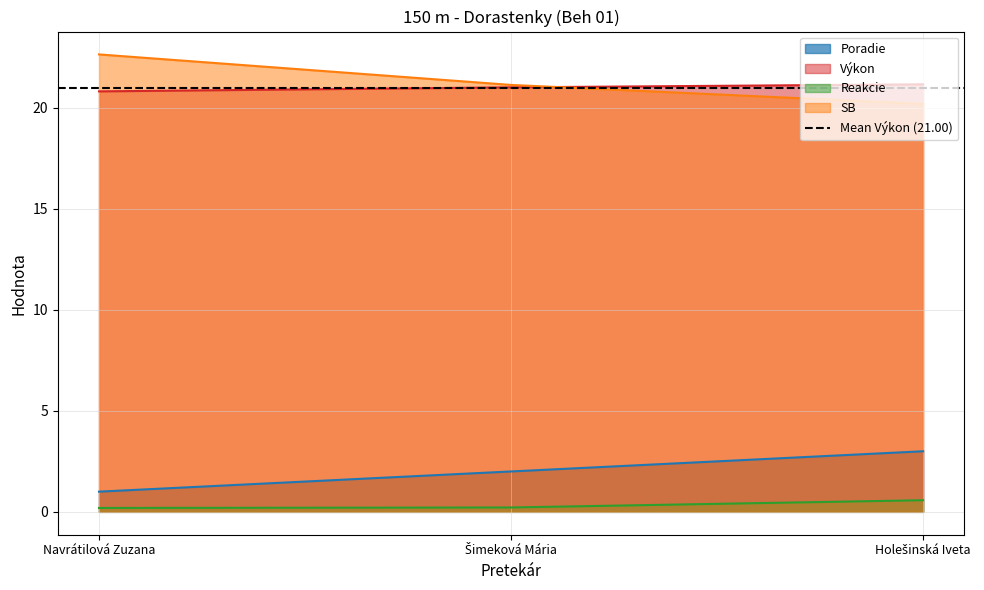

Rank the series at Navrátilová Zuzana from highest to lowest value.

SB, Výkon, Poradie, Reakcie